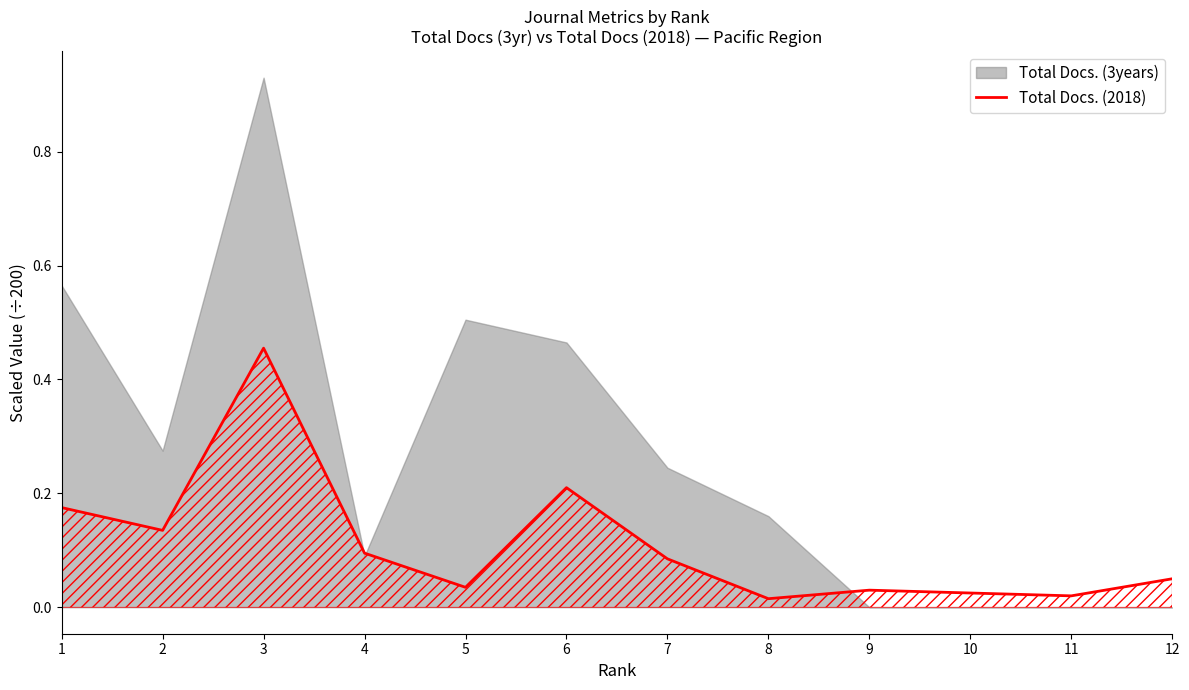

Does the chart have visible grid lines?

No